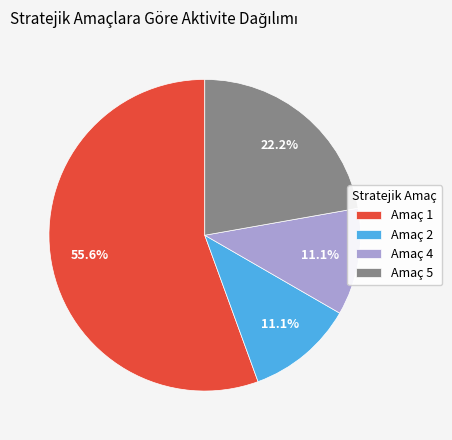

Which has a higher value, Amaç 1 or Amaç 4?

Amaç 1